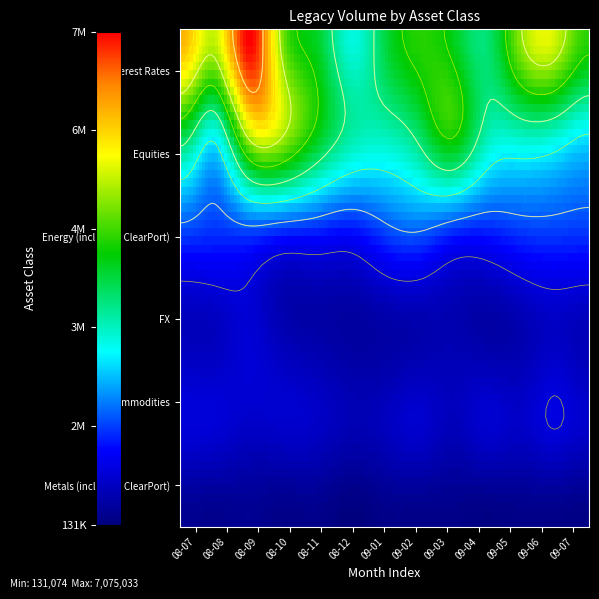

What is the difference between the maximum and second lowest values in the Commodities series?

288838.8